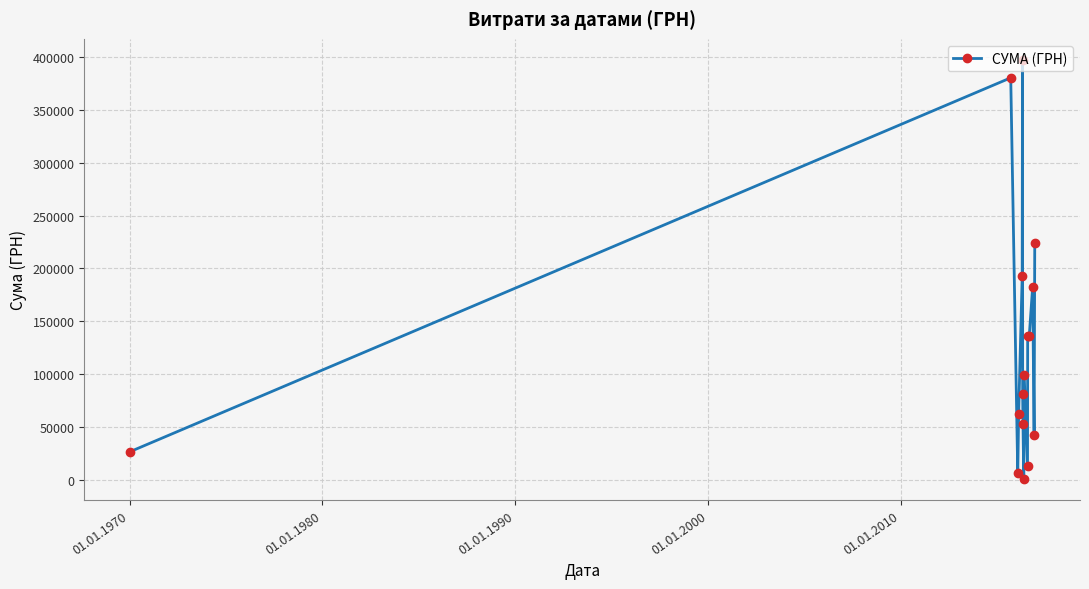

What is the value of the 8th point from the left?

52876.0